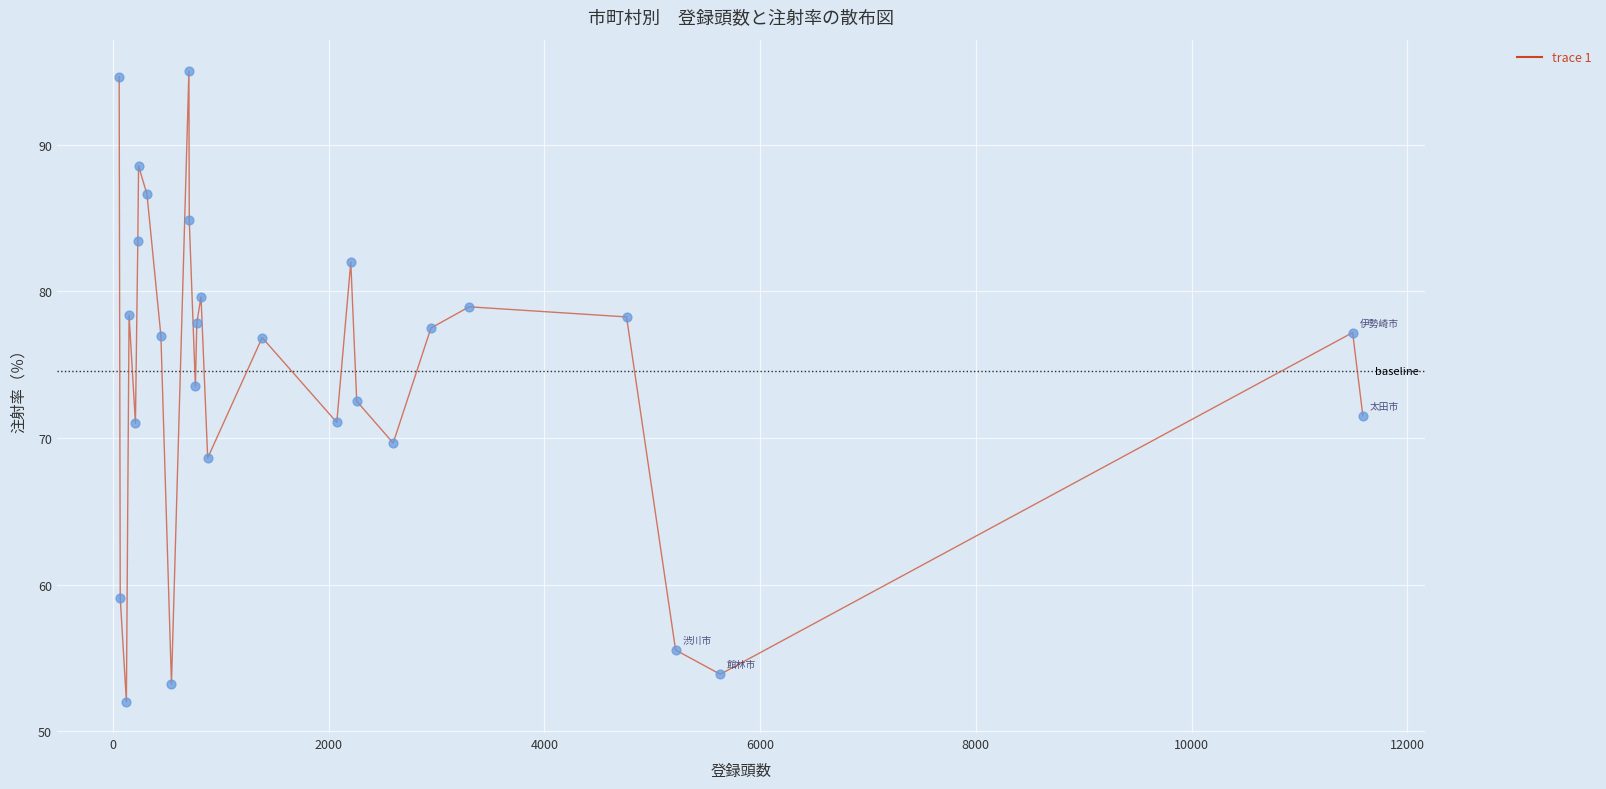

What is the minimum value shown in the chart?

52.0